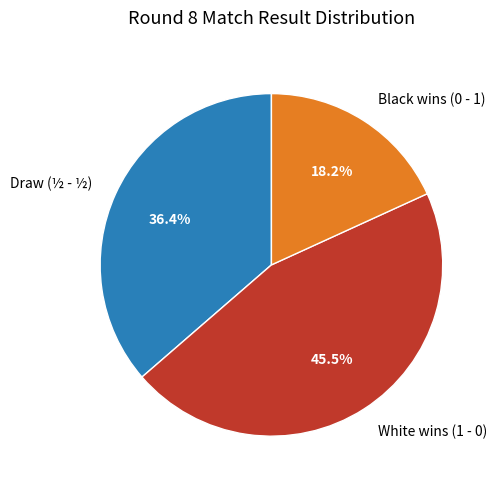

To the nearest percent, what is the average slice percentage?

33%